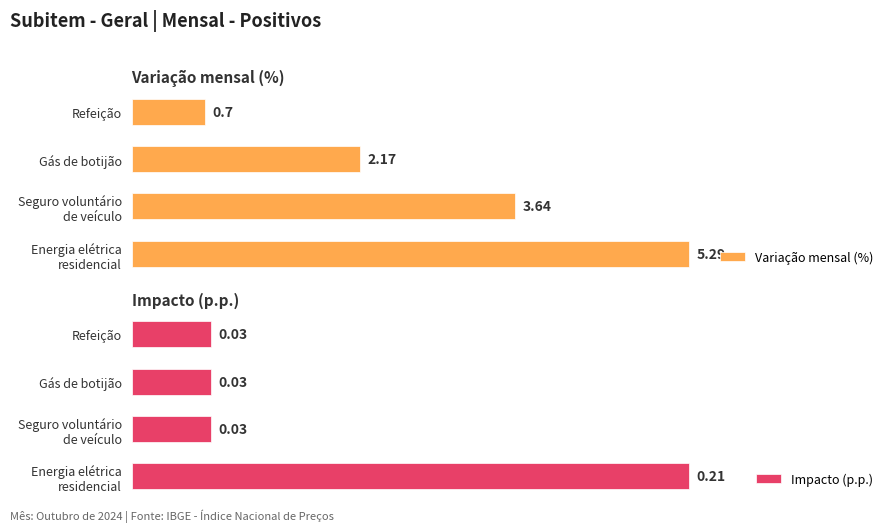

Which category has the lowest value in the Variação mensal (%) series?

Refeição